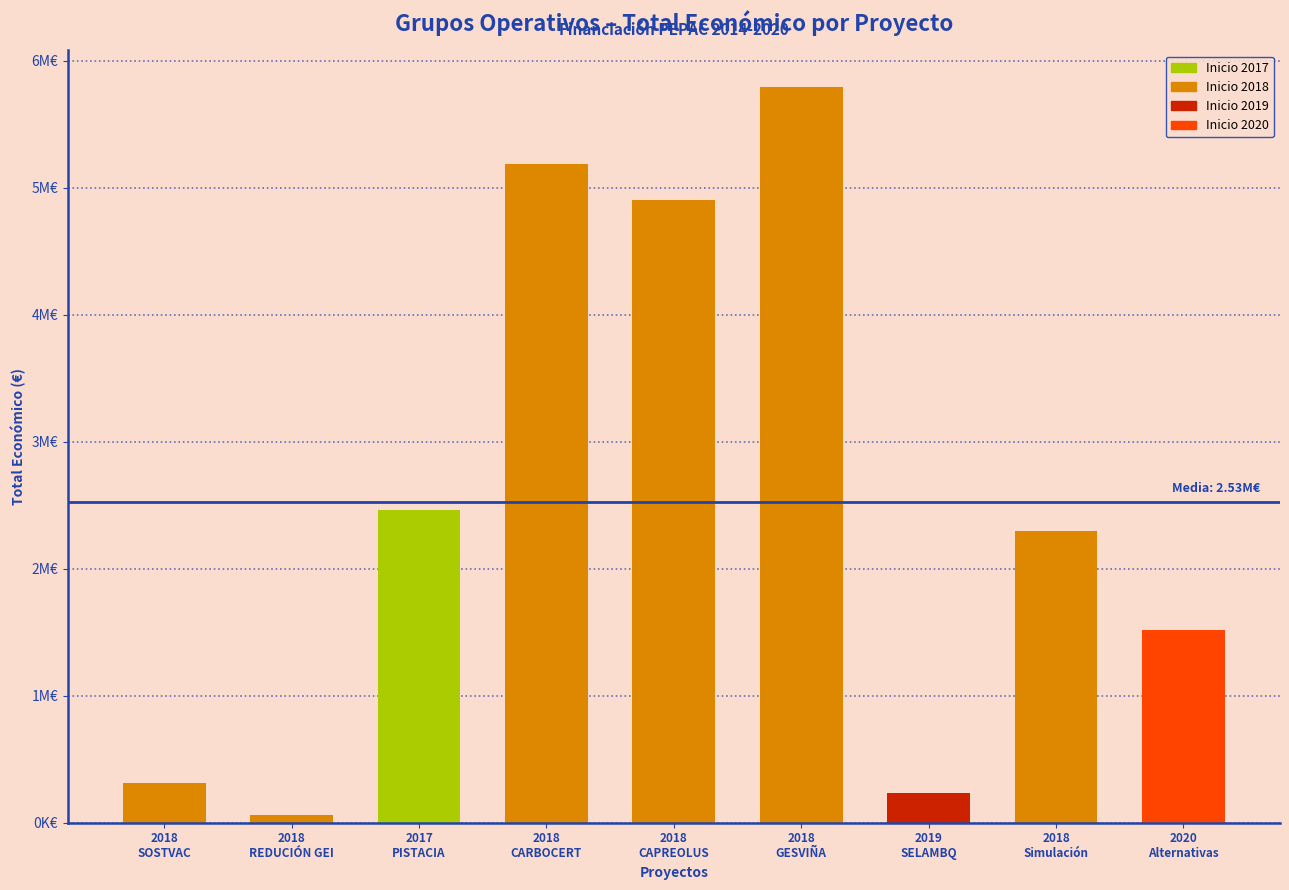

The value at 2018
Simulación is 3035243. True or false?

False